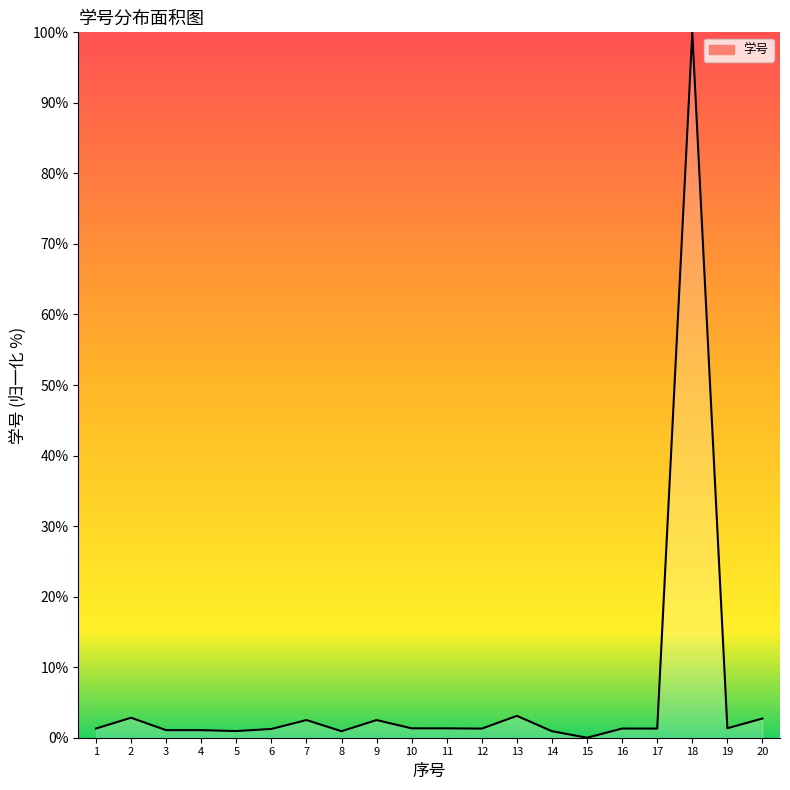

At which category does the chart reach its peak across all series?

18